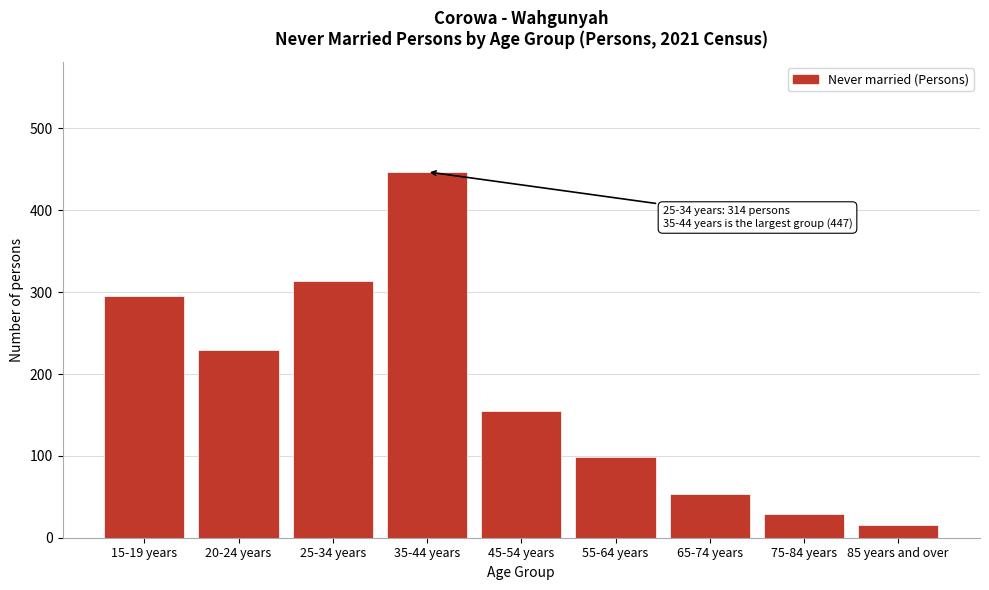

Reading right to left, transcribe all the data shown in this chart.

85 years and over=16	75-84 years=29	65-74 years=54	55-64 years=99	45-54 years=155	35-44 years=447	25-34 years=314	20-24 years=229	15-19 years=295